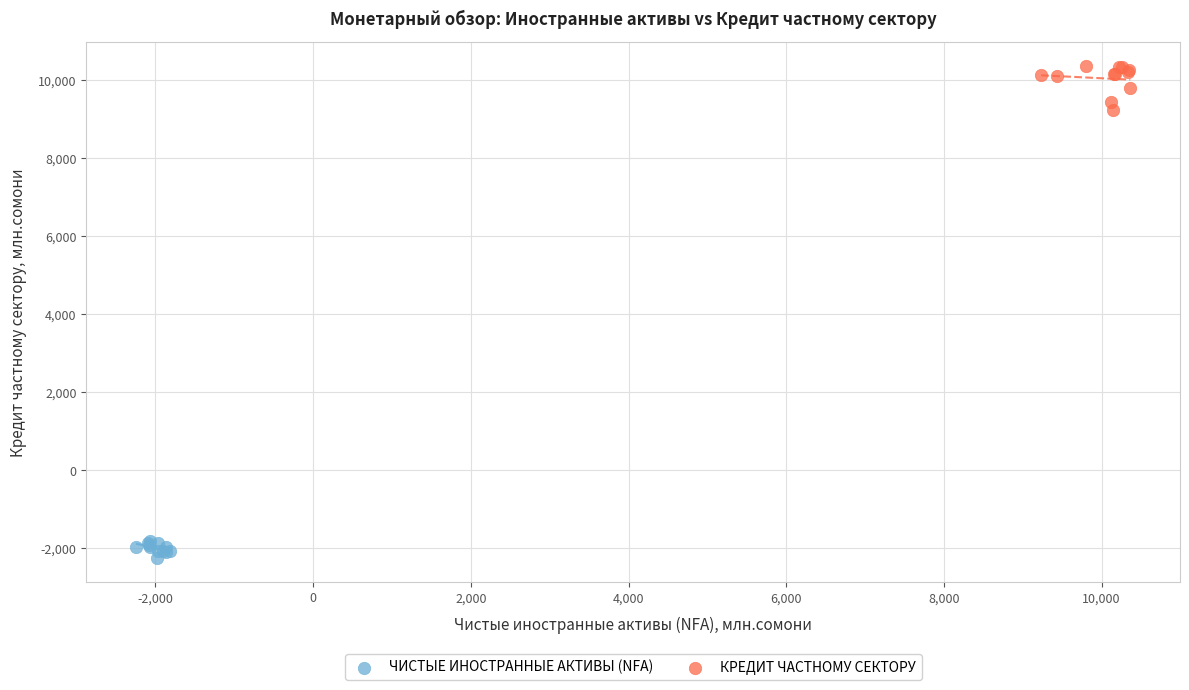

Which series reaches the minimum Y coordinate?

ЧИСТЫЕ ИНОСТРАННЫЕ АКТИВЫ (NFA)